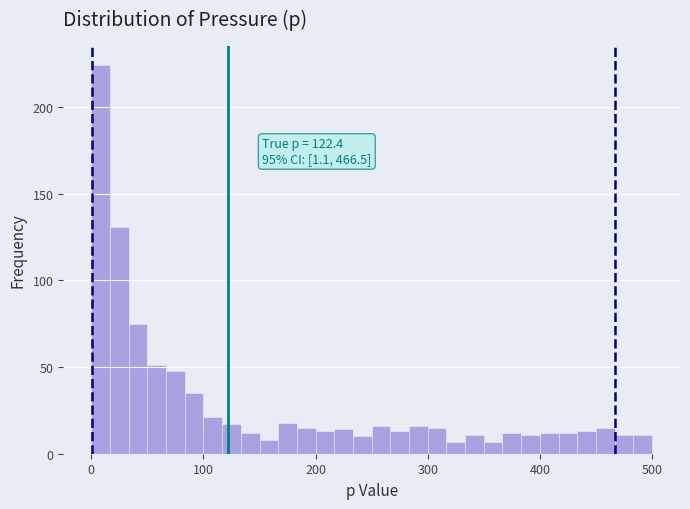

Read against the x-axis, roughly where is the centre of the tallest bar?

10